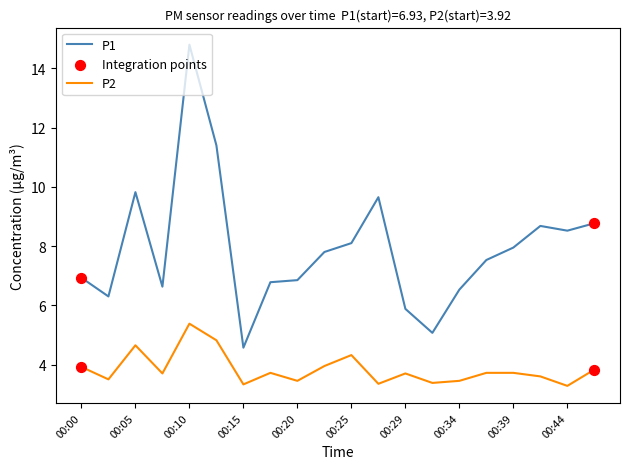

Rank the series by their maximum value, from highest to lowest.

P1, P2